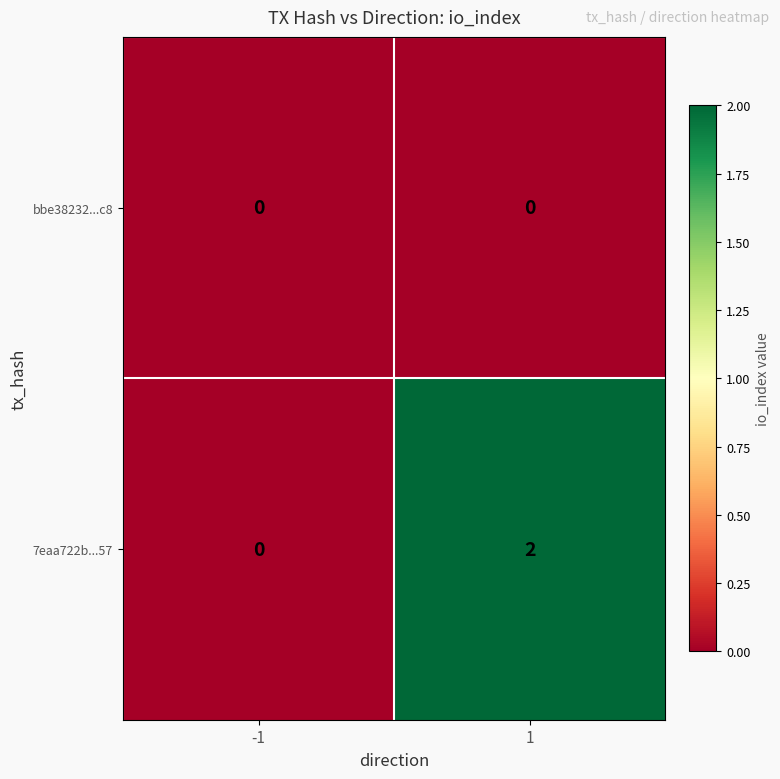

Which series has the largest total across all categories?

7eaa722b...57